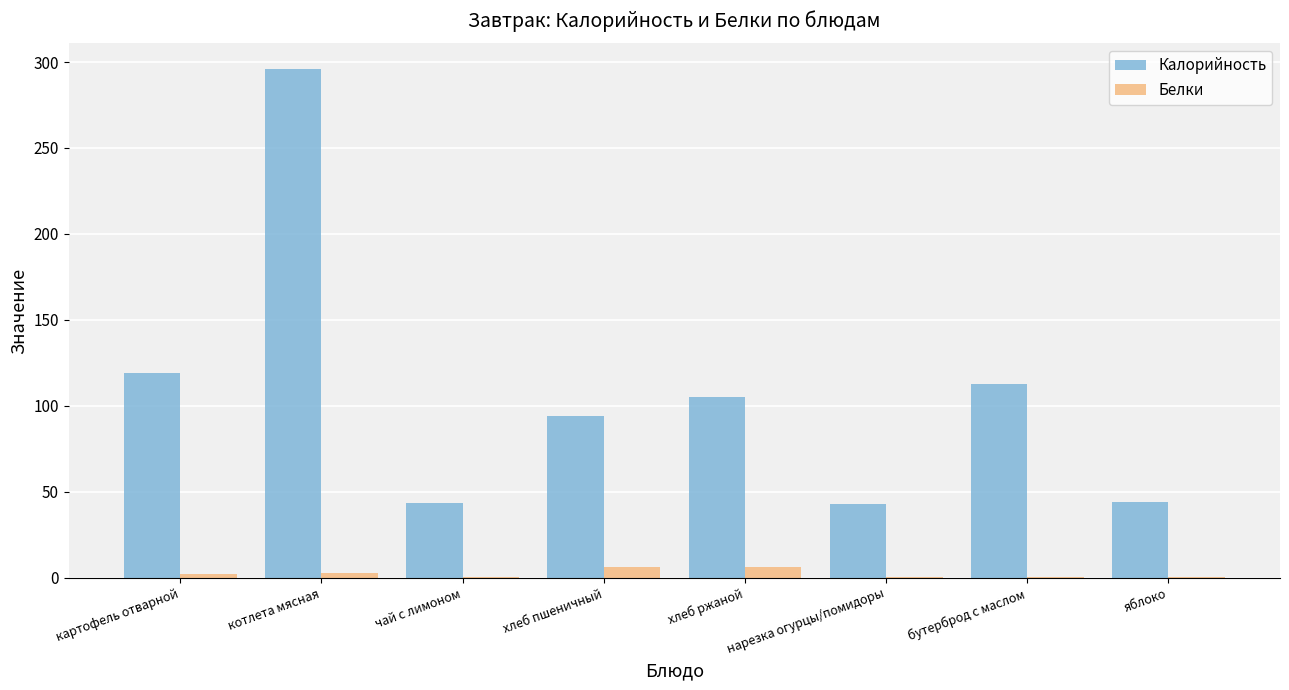

At which label is Калорийность closest to 169?

картофель отварной